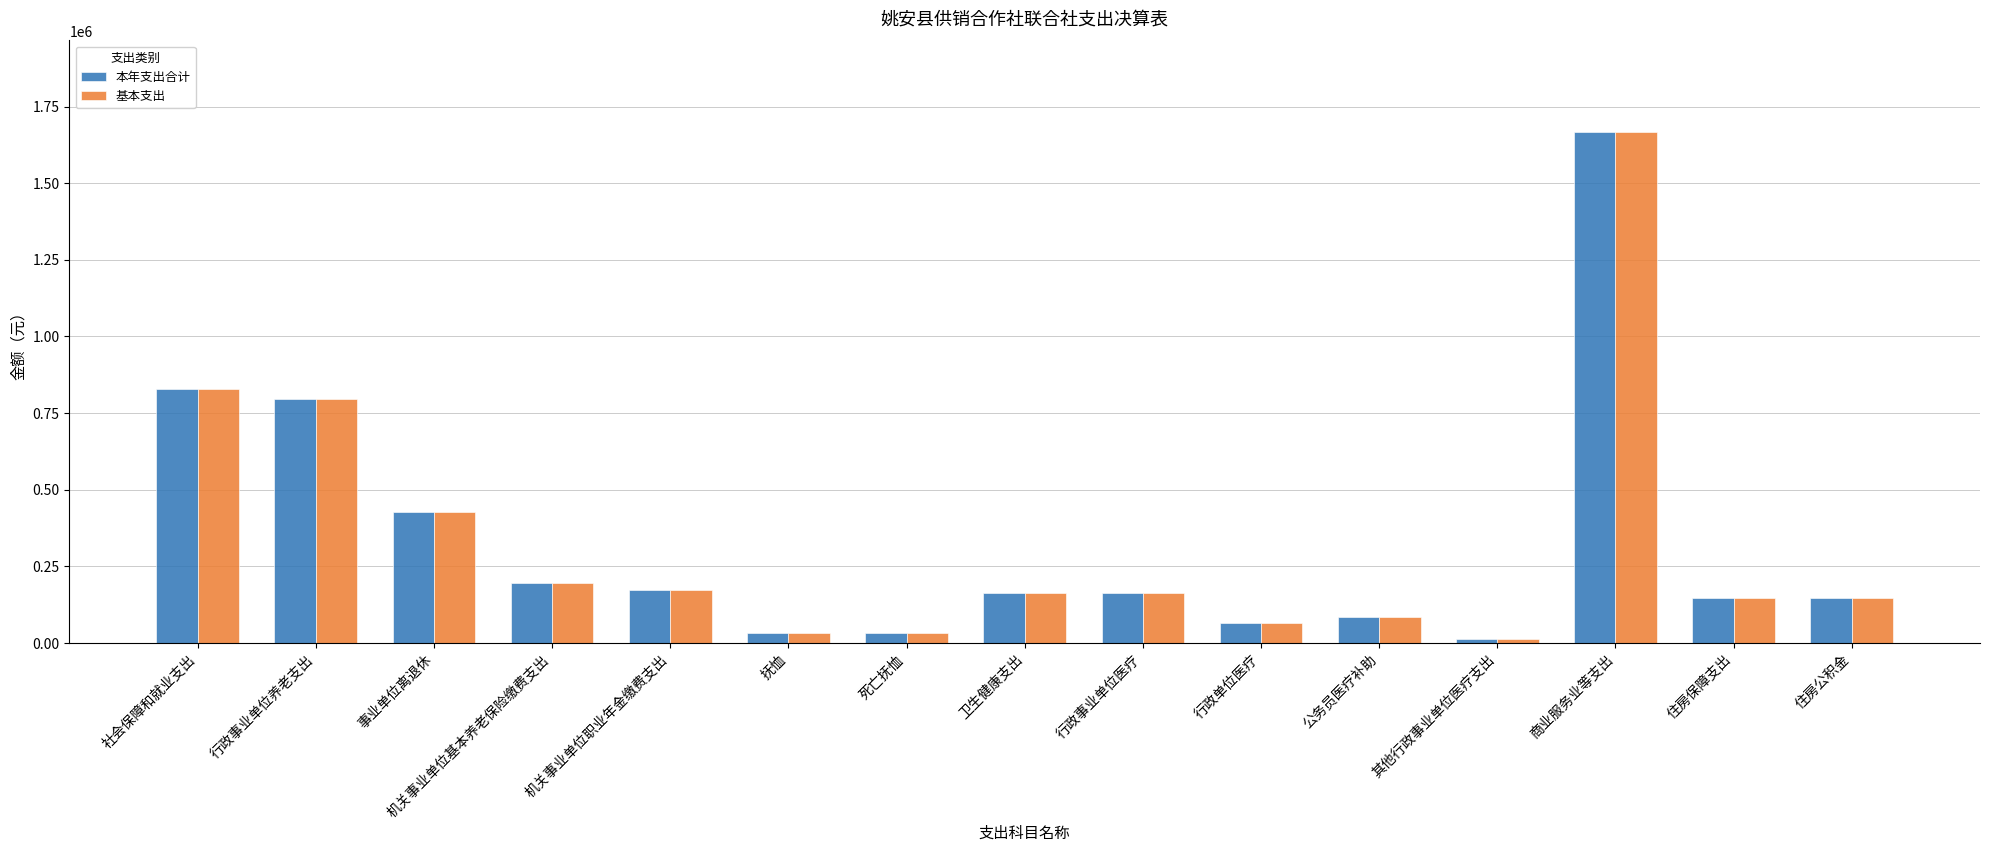

How many bars are there in total?

30